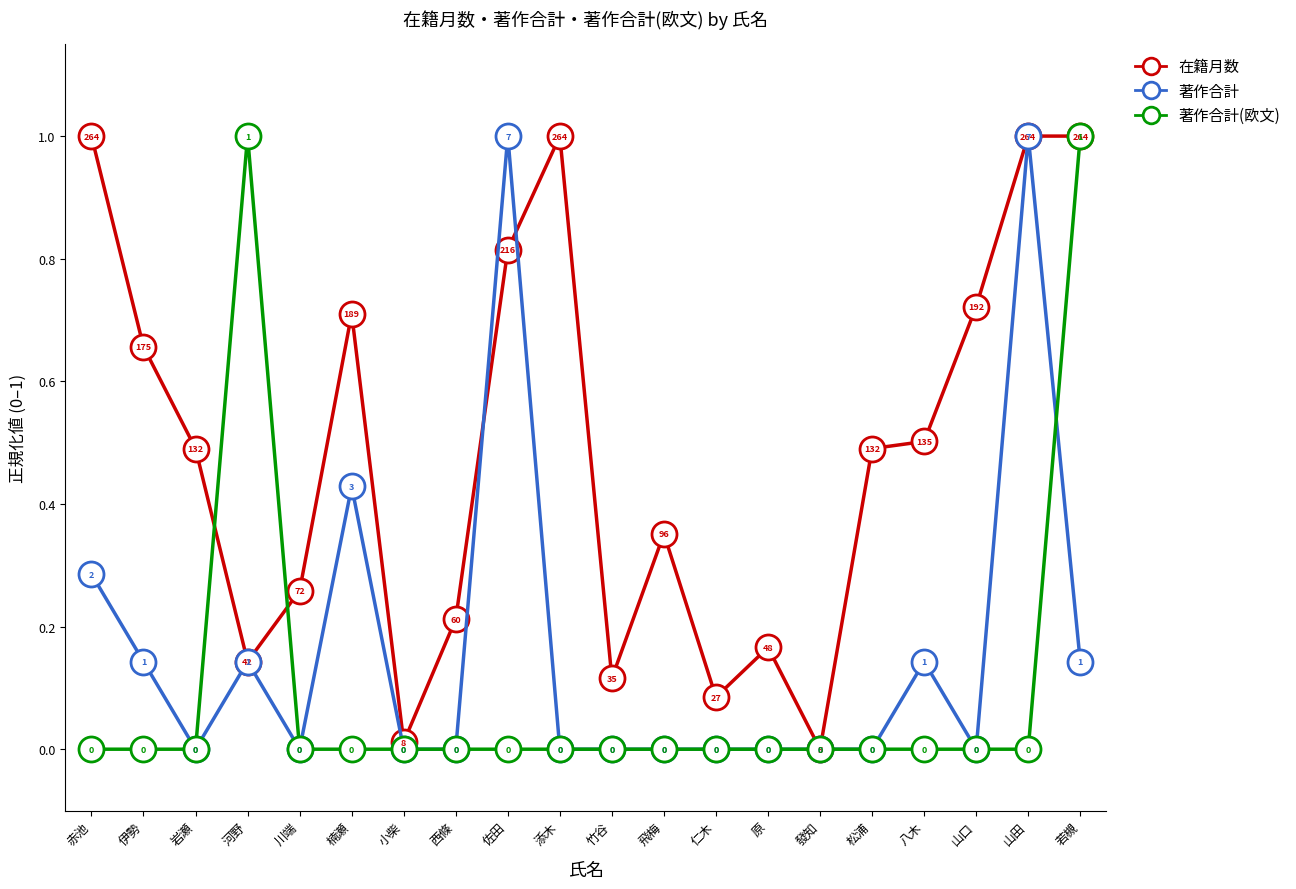

What is the difference between the second highest and minimum values in the 著作合計 series?

1.0